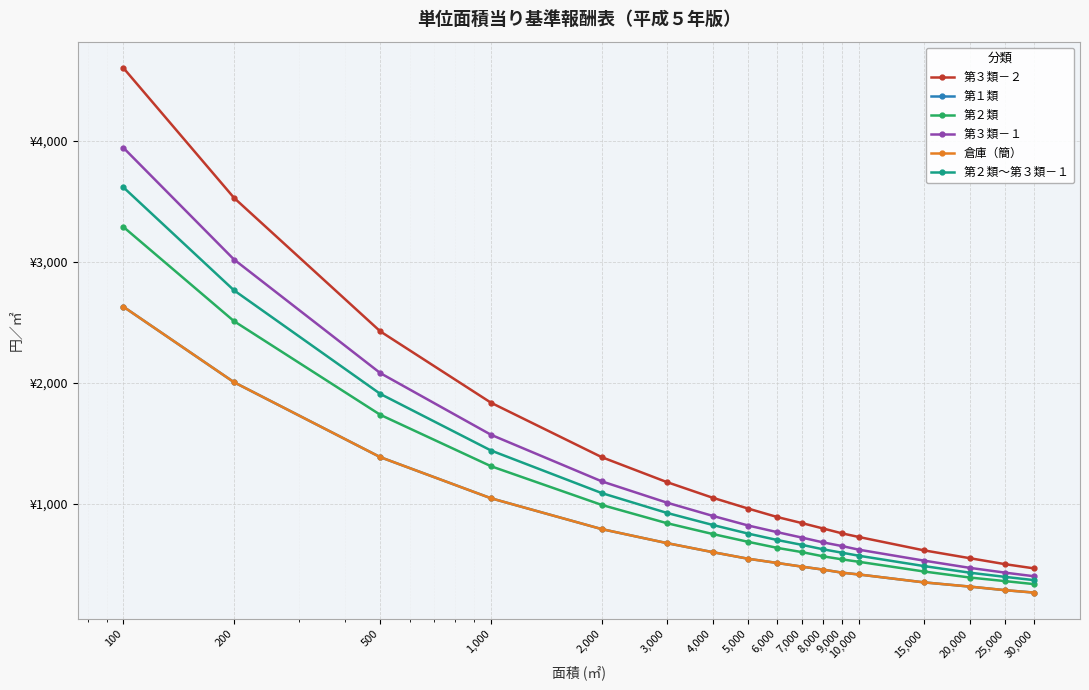

What is the smallest value displayed?

265